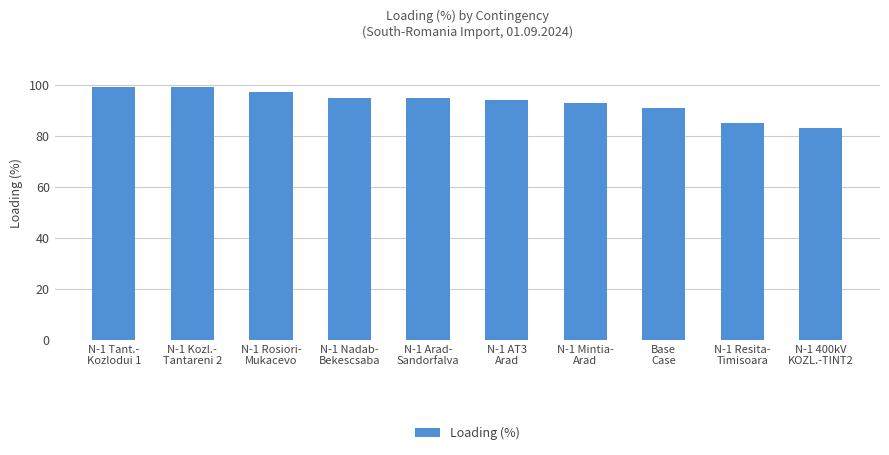

What is the difference between the maximum and second lowest values?

14